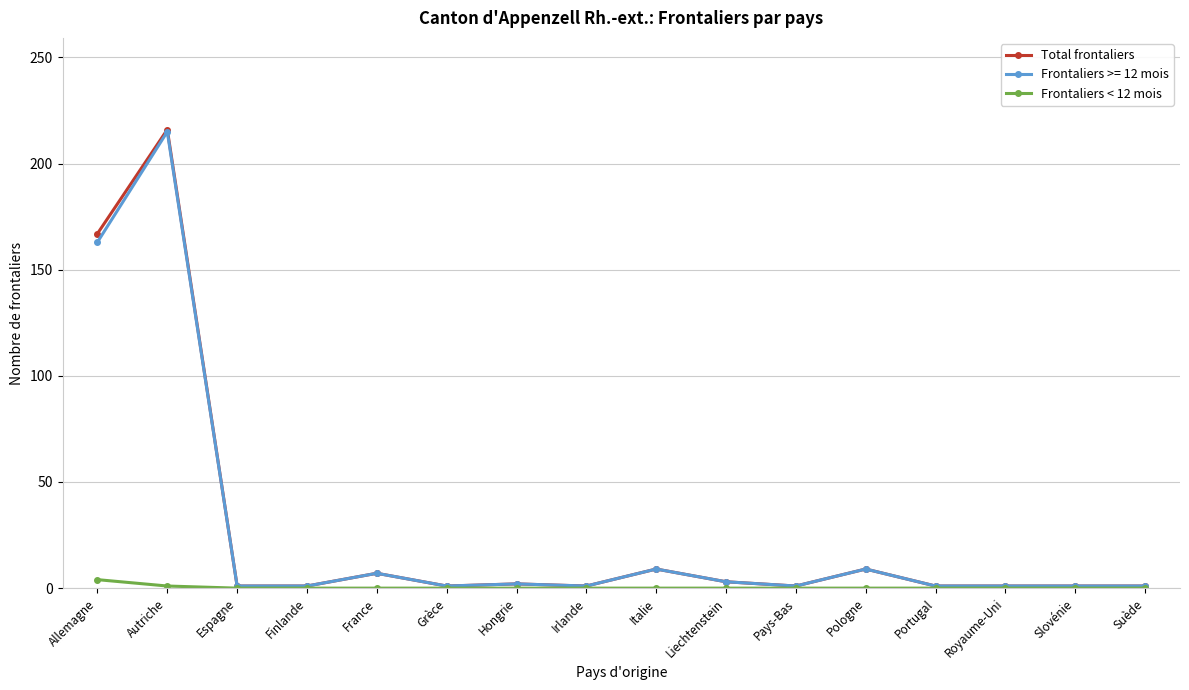

True or false: Total frontaliers has more than 0 interior local peaks.

True